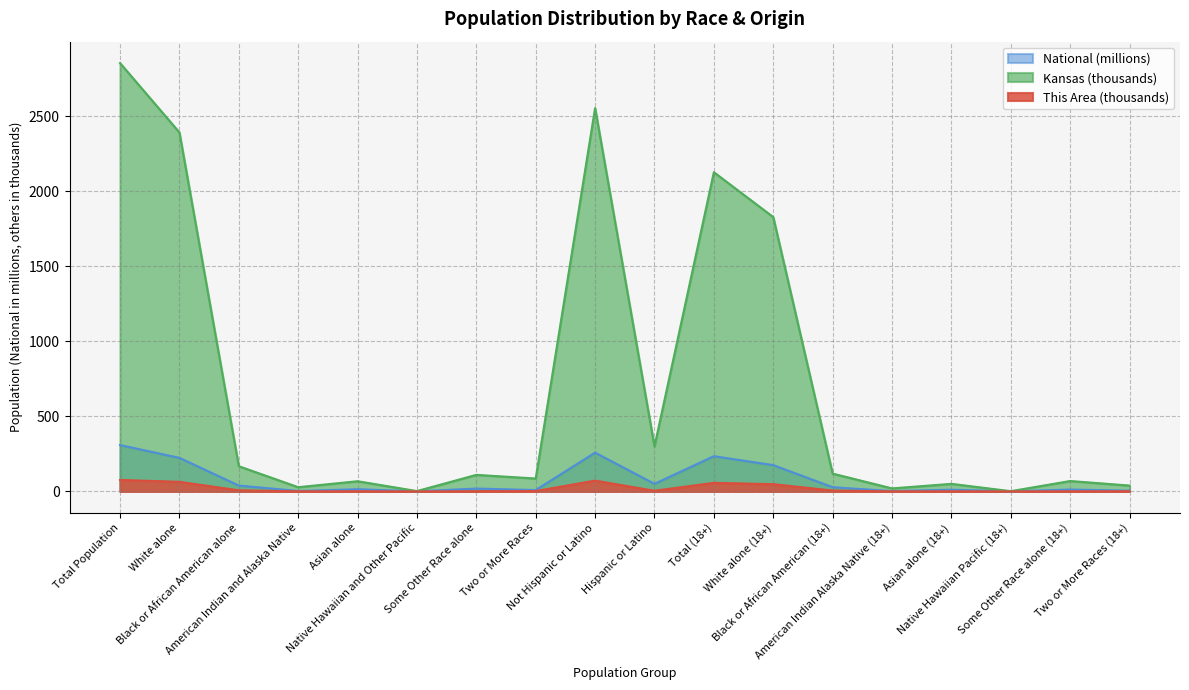

Which series changed the most between Black or African American alone and Native Hawaiian and Other Pacific?

Kansas (thousands)